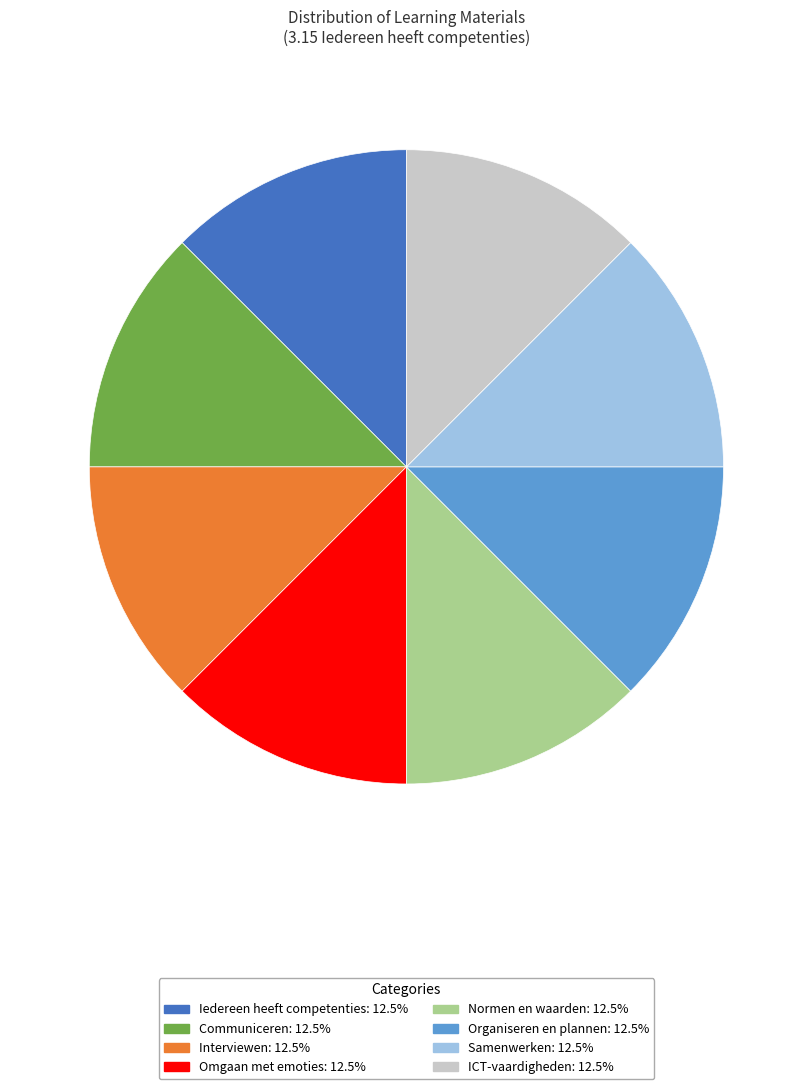

Count the number of slices in the pie.

8